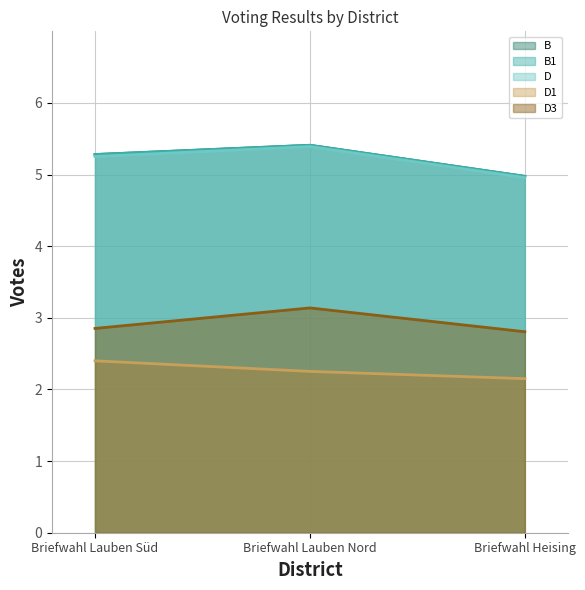

What is the value of the D point at the 3rd from the left?

5.0